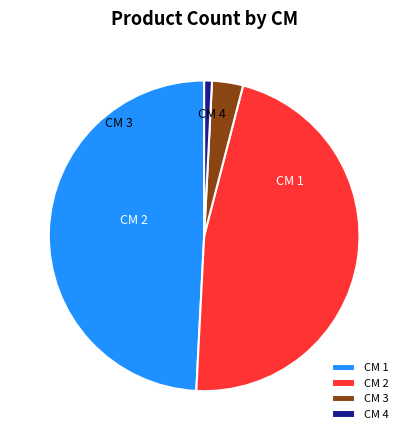

Count the number of slices in the pie.

4